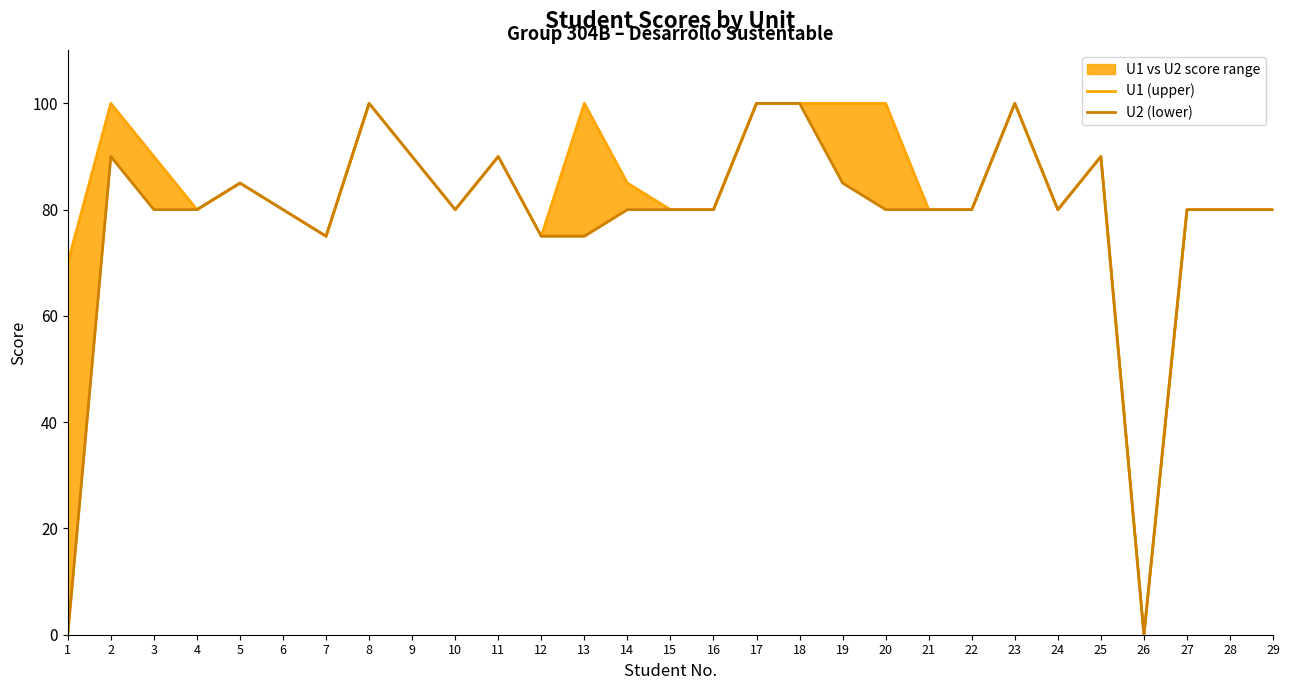

Rank the series by their maximum value, from lowest to highest.

U1 (upper), U2 (lower)